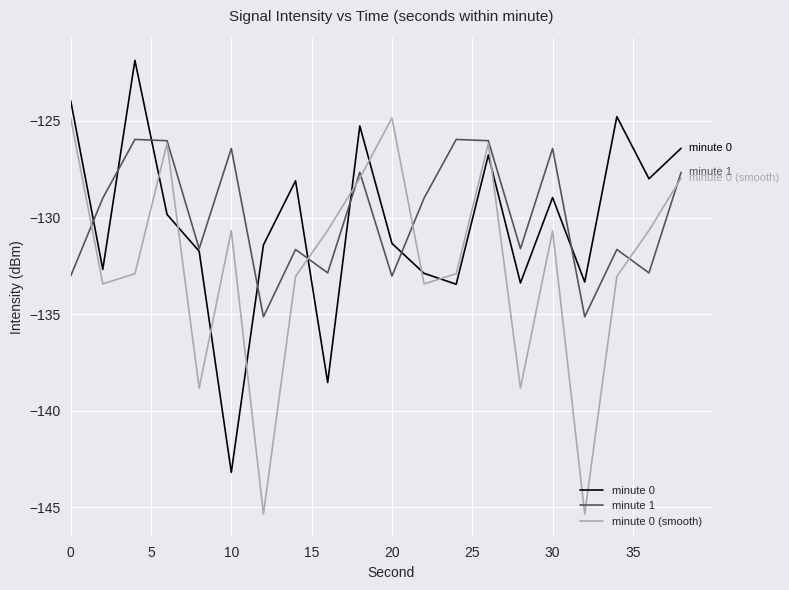

What is the maximum value shown in the chart?

-121.9